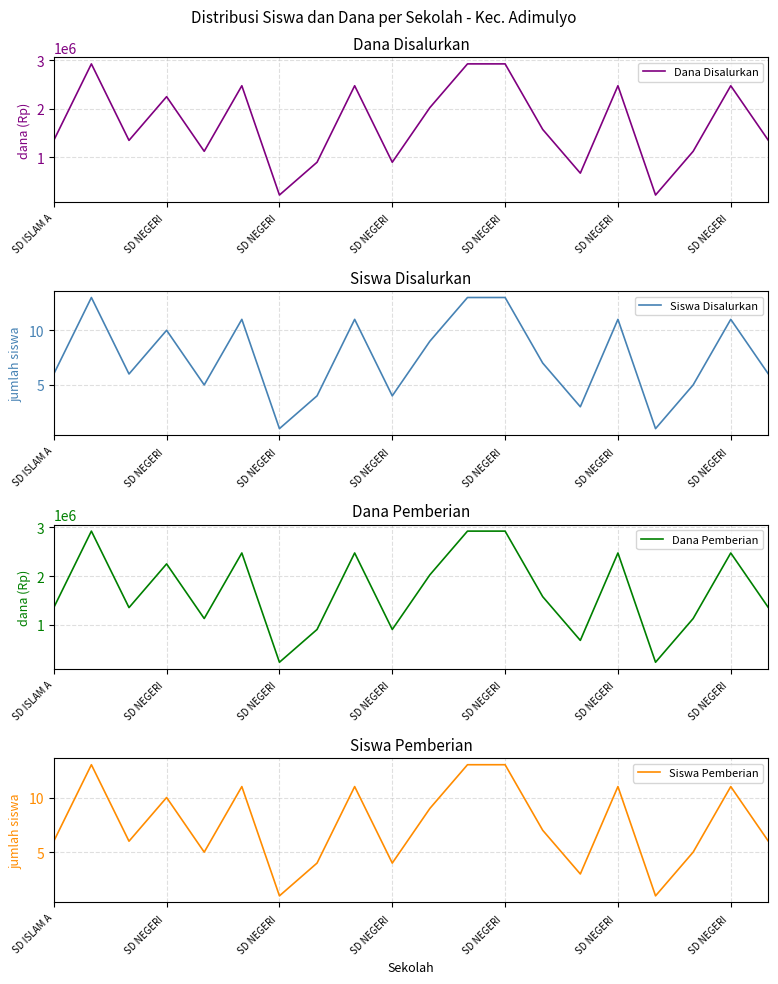

What is the total value across all series at SD ISLAM A?

2700012